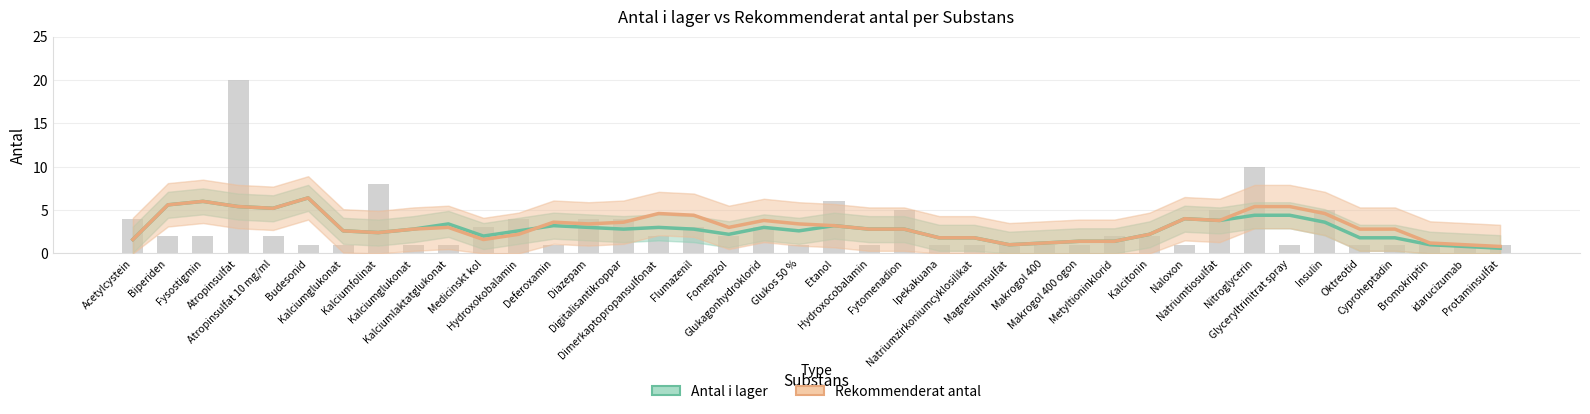

True or false: Rekommenderat antal has a value of 3.4 at Glukos 50 %.

True